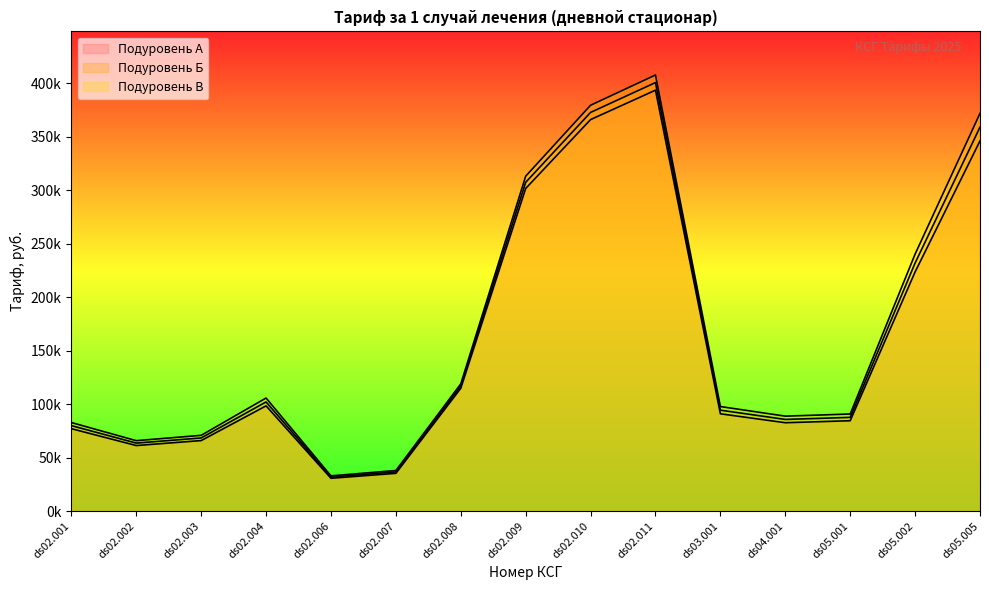

At which category does Подуровень В reach its first local valley?

ds02.002